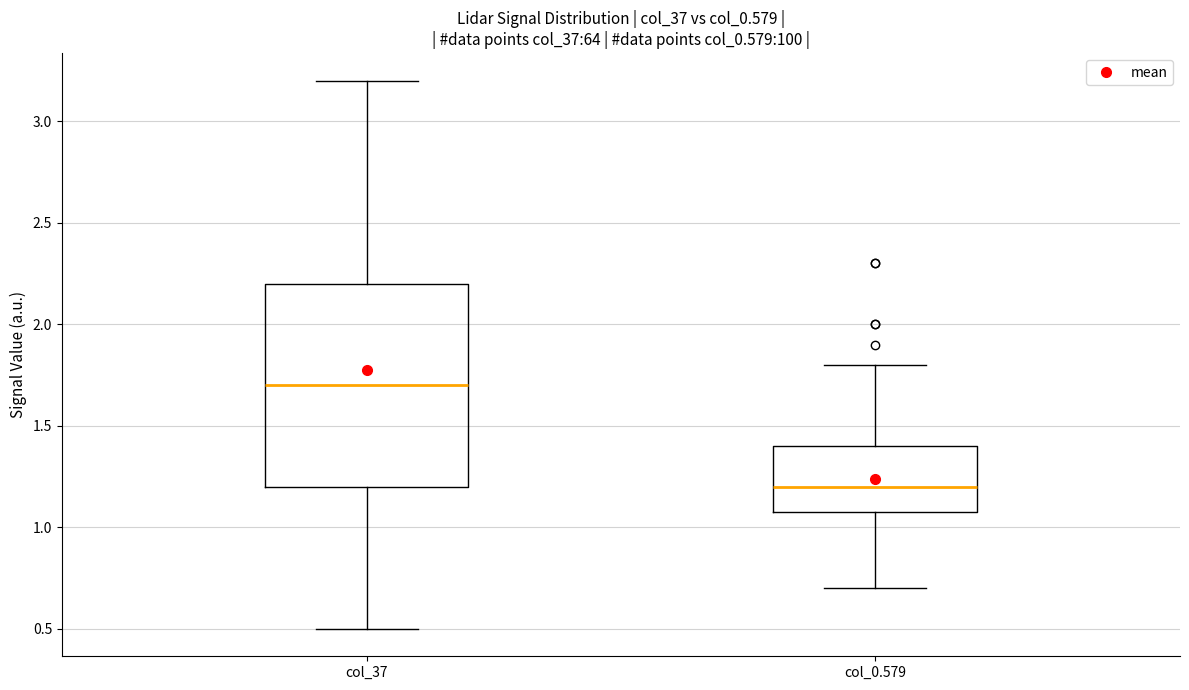

Which box has the lowest median line?

col_0.579